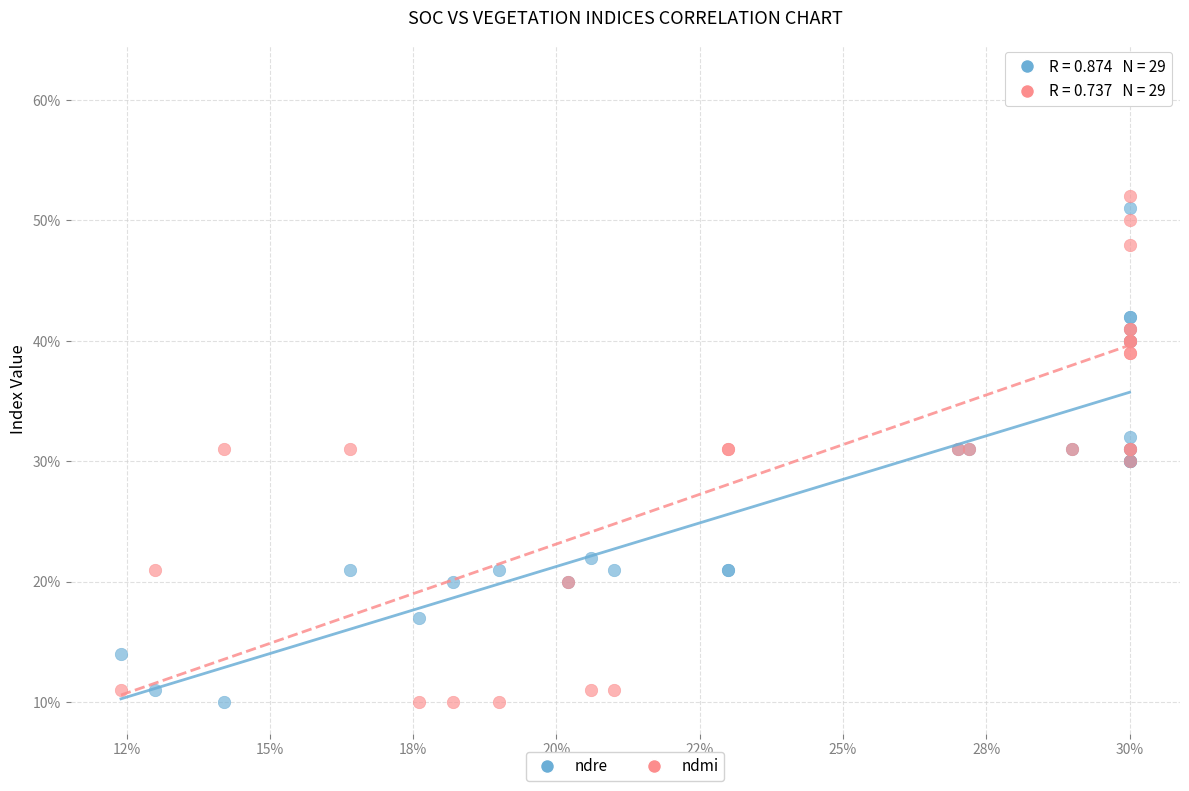

What are all the series names shown in the legend?

ndre, ndmi